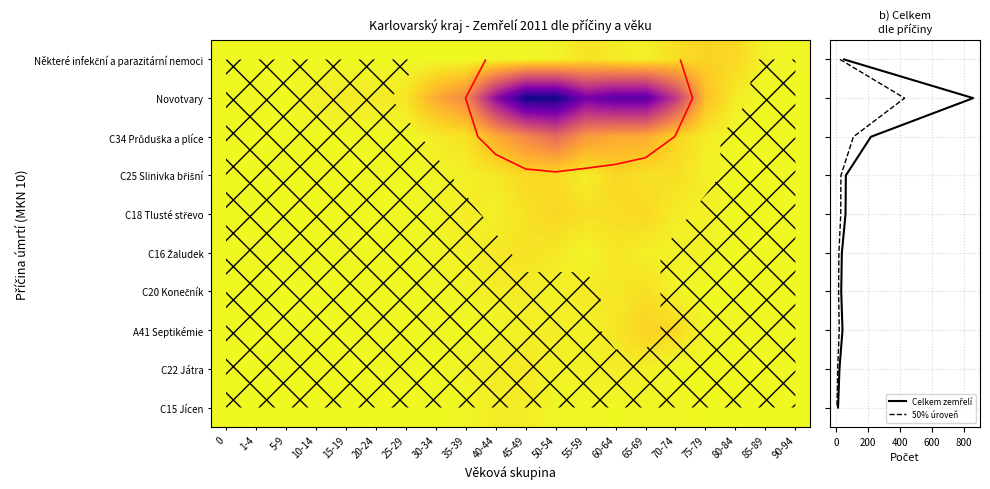

List the series in order of their peak value, lowest first.

C15 Jícen, C22 Játra, C16 Žaludek, C20 Konečník, C25 Slinivka břišní, C18 Tlusté střevo, Některé infekční a parazitární nemoci, A41 Septikémie, C34 Průduška a plíce, Novotvary